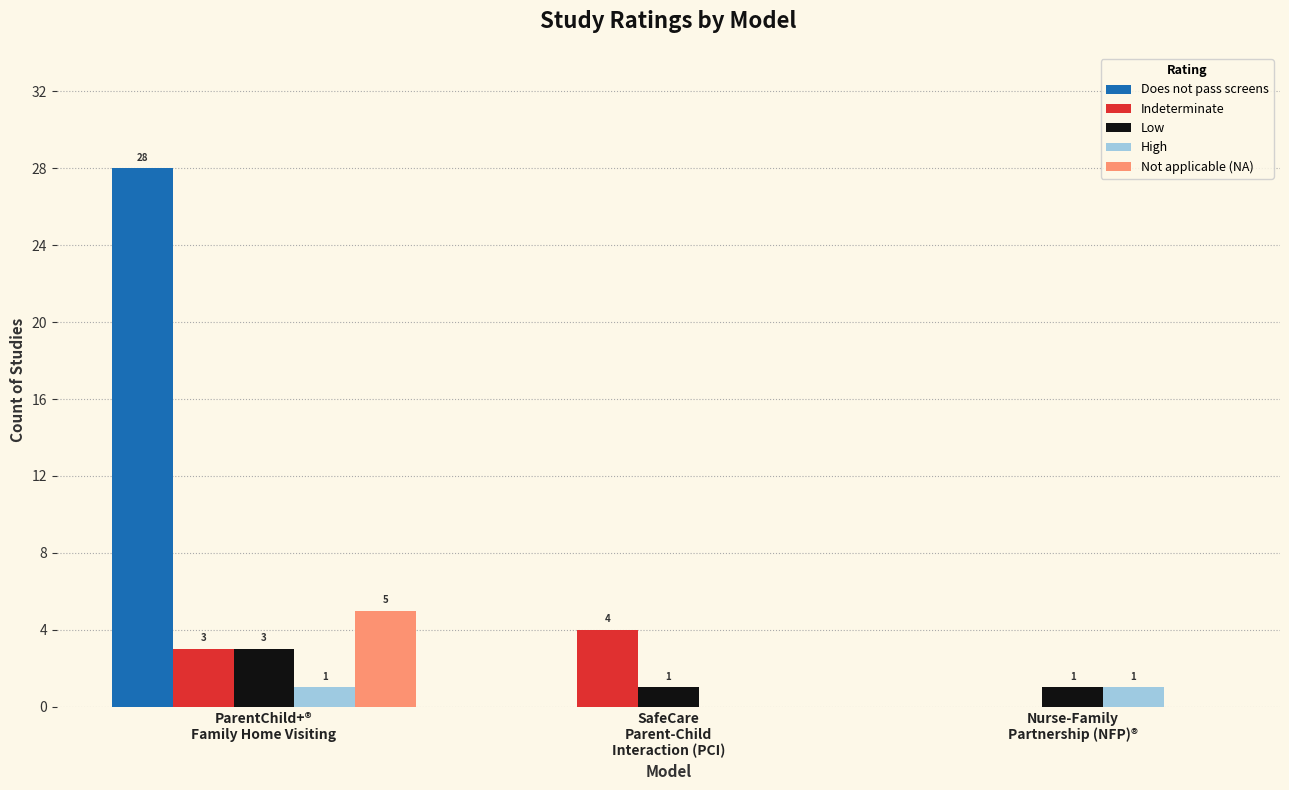

The Not applicable (NA) series shows 0 at Nurse-Family
Partnership (NFP)®. True or false?

True